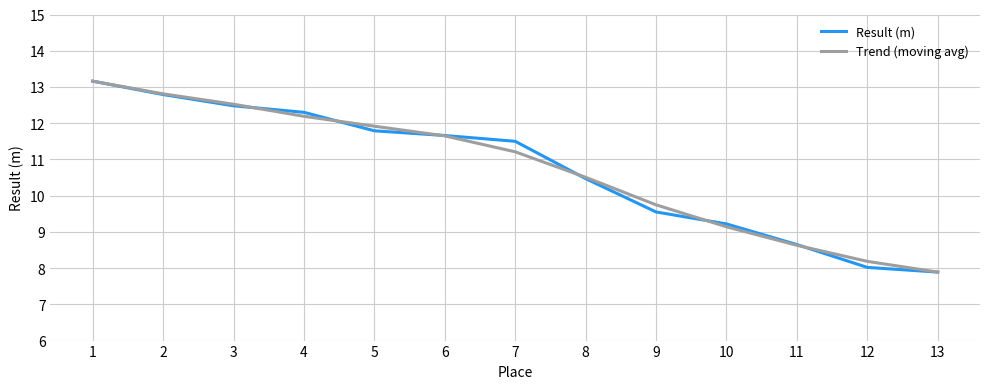

What is the minimum value for Result (m)?

7.9